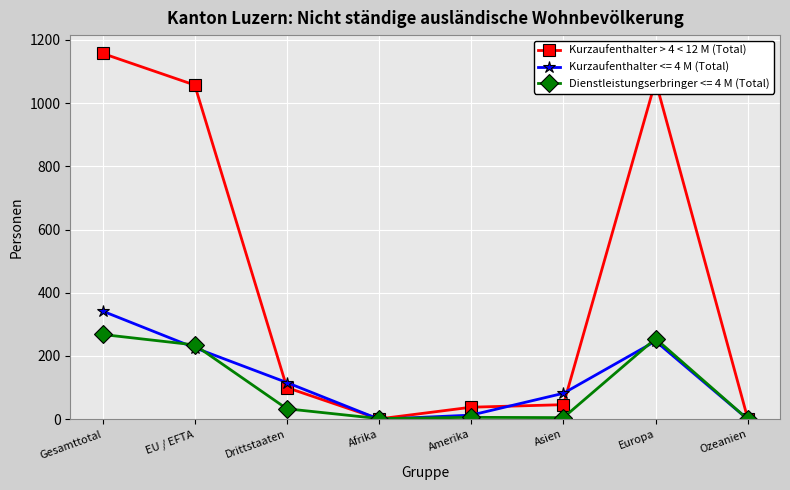

Is this an area chart (filled region under the line)?

No